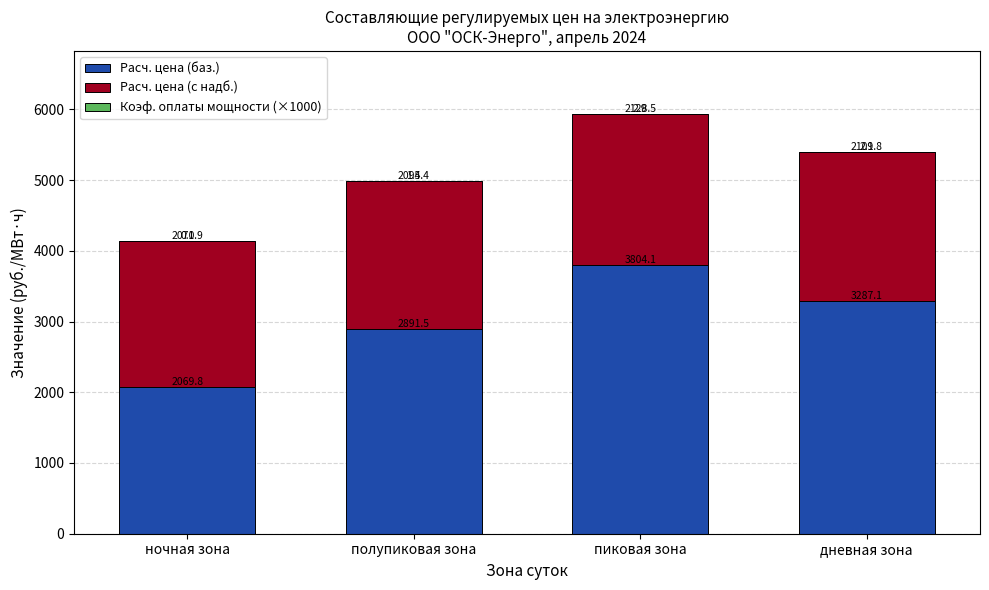

What is the sum of all Расч. цена (баз.) values?

12052.5